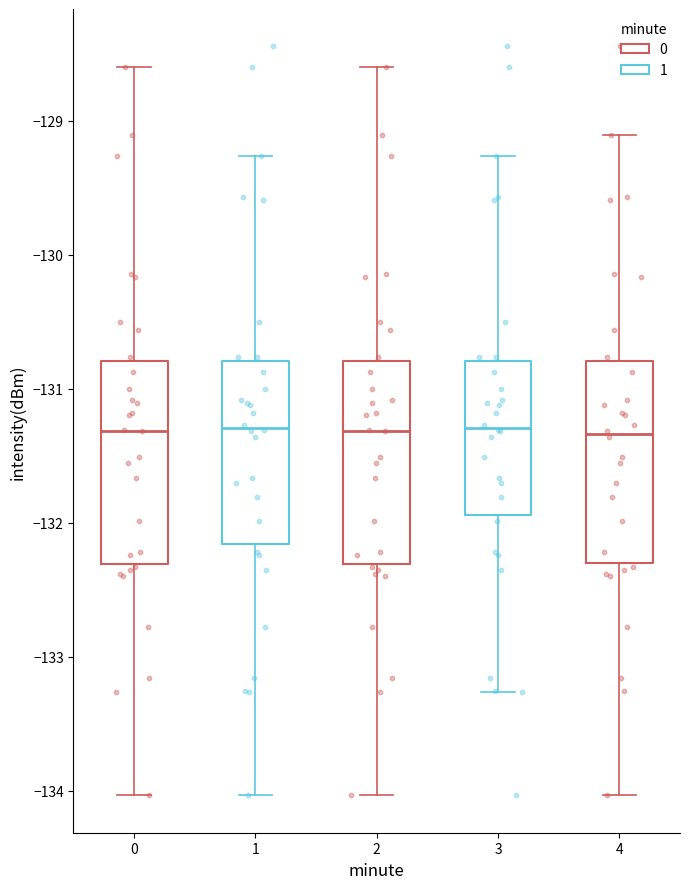

Reading left to right, read every box against the y-axis: the position of its median line, the range the box covers, and the ends of its whiskers. The values are not printed on the chart, so give them approximately, as read against the axis.

0: median -131.3, box -132.3 to -130.8, whiskers -134.0 to -128.6
1: median -131.3, box -132.2 to -130.8, whiskers -134.0 to -129.3
2: median -131.3, box -132.3 to -130.8, whiskers -134.0 to -128.6
3: median -131.3, box -131.9 to -130.8, whiskers -133.3 to -129.3
4: median -131.3, box -132.3 to -130.8, whiskers -134.0 to -129.1